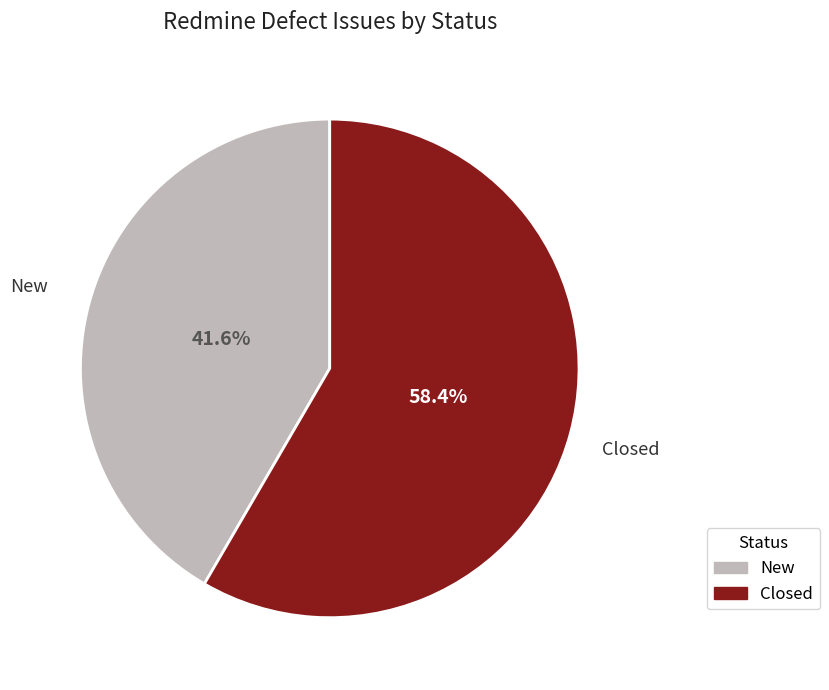

To the nearest percent, what percentage of the pie is Closed?

58%